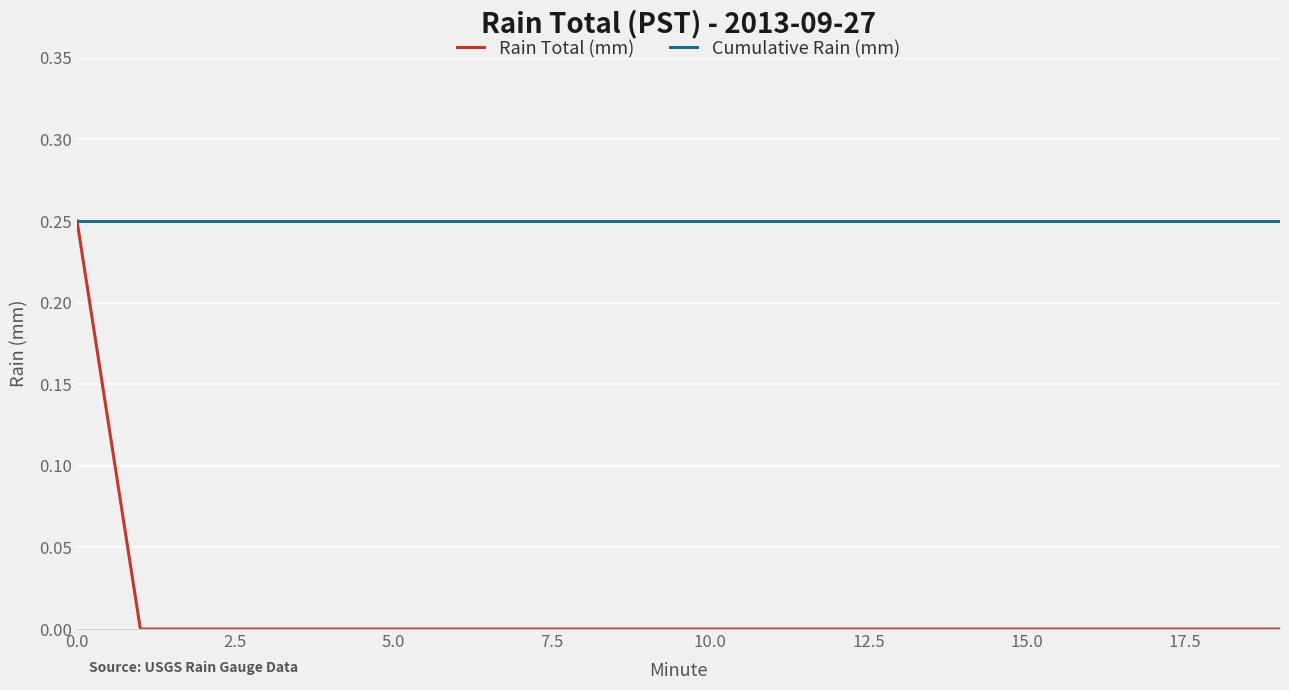

How many lines are shown in the chart?

2